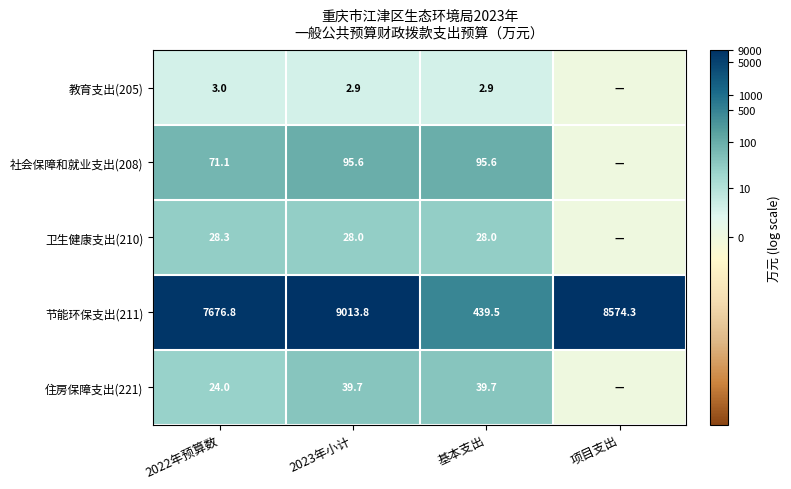

The value of 卫生健康支出(210) at 基本支出 is 0.9. True or false?

False